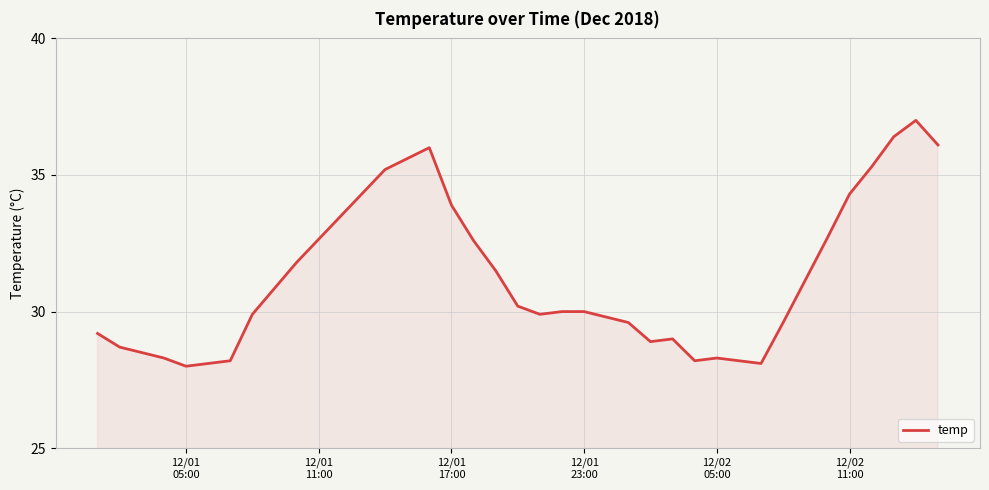

What is the smallest value displayed?

28.0